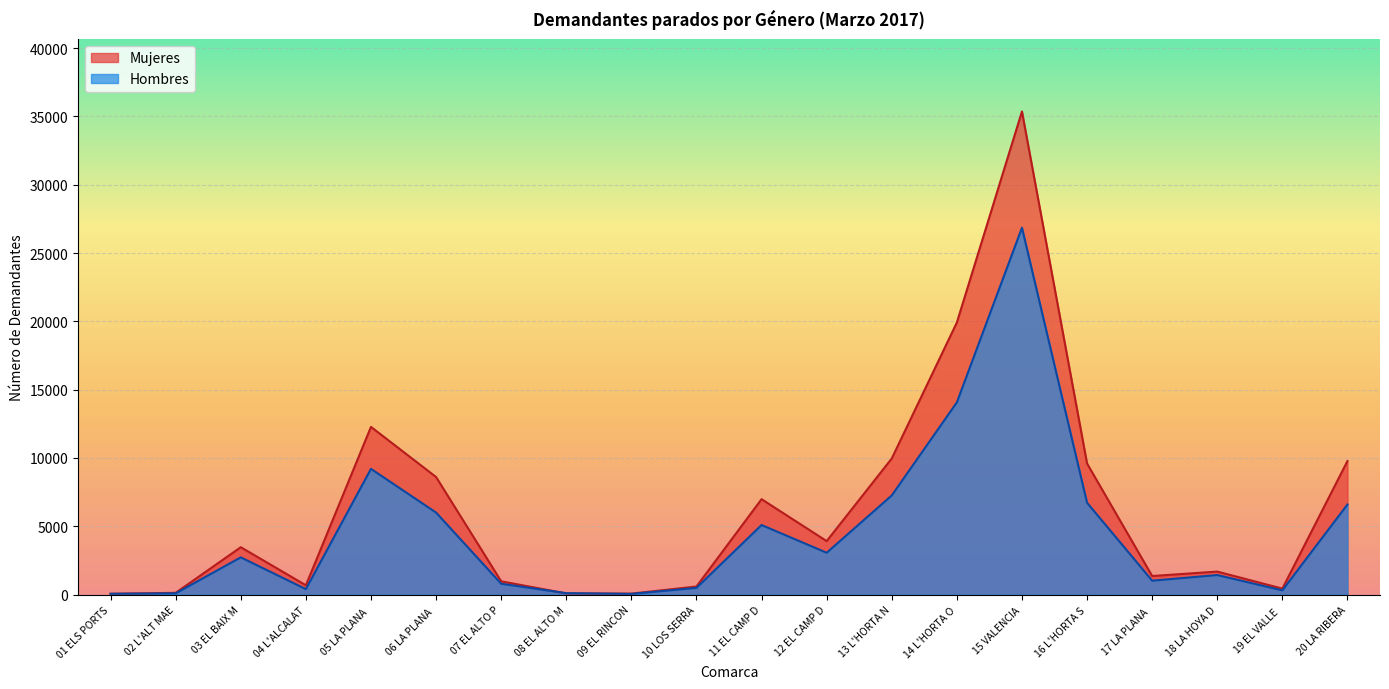

What is the difference between the maximum and second lowest values in the Mujeres series?

35280